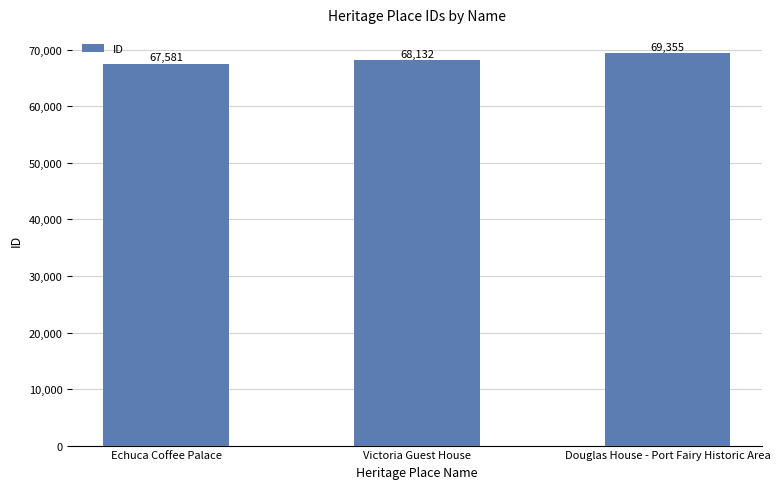

What is the label of the 3rd bar from the right?

Echuca Coffee Palace